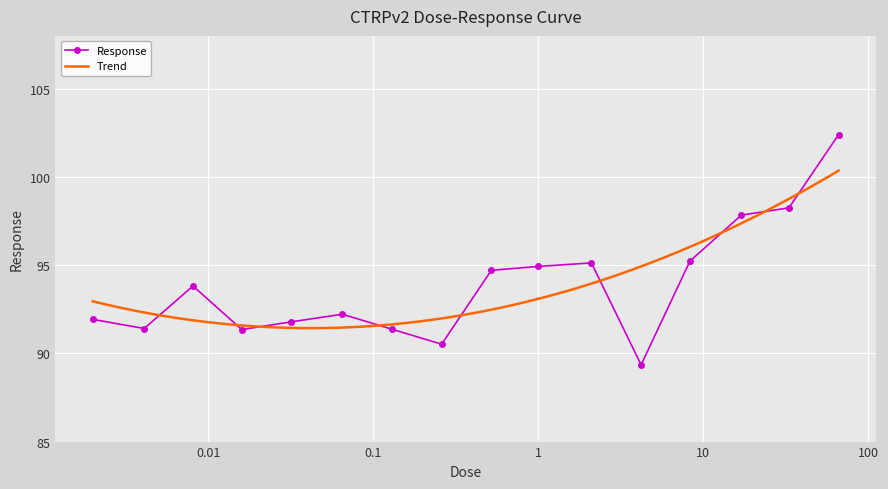

Rank the categories by value from highest to lowest.

66.0, 33.0, 17.0, 8.3, 2.1, 1.0, 0.52, 0.0081, 0.065, 0.002, 0.032, 0.0041, 0.13, 0.016, 0.26, 4.2